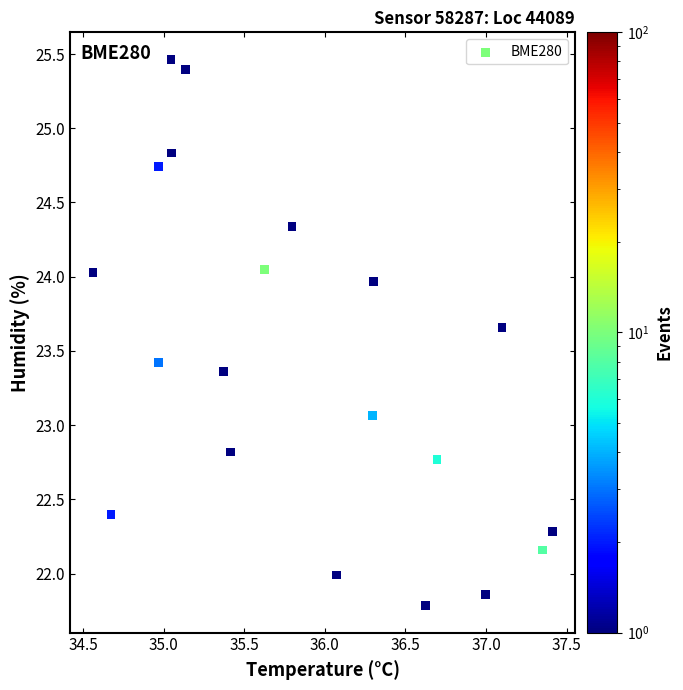

What Y value in the scatter plot is closest to 23?

23.1